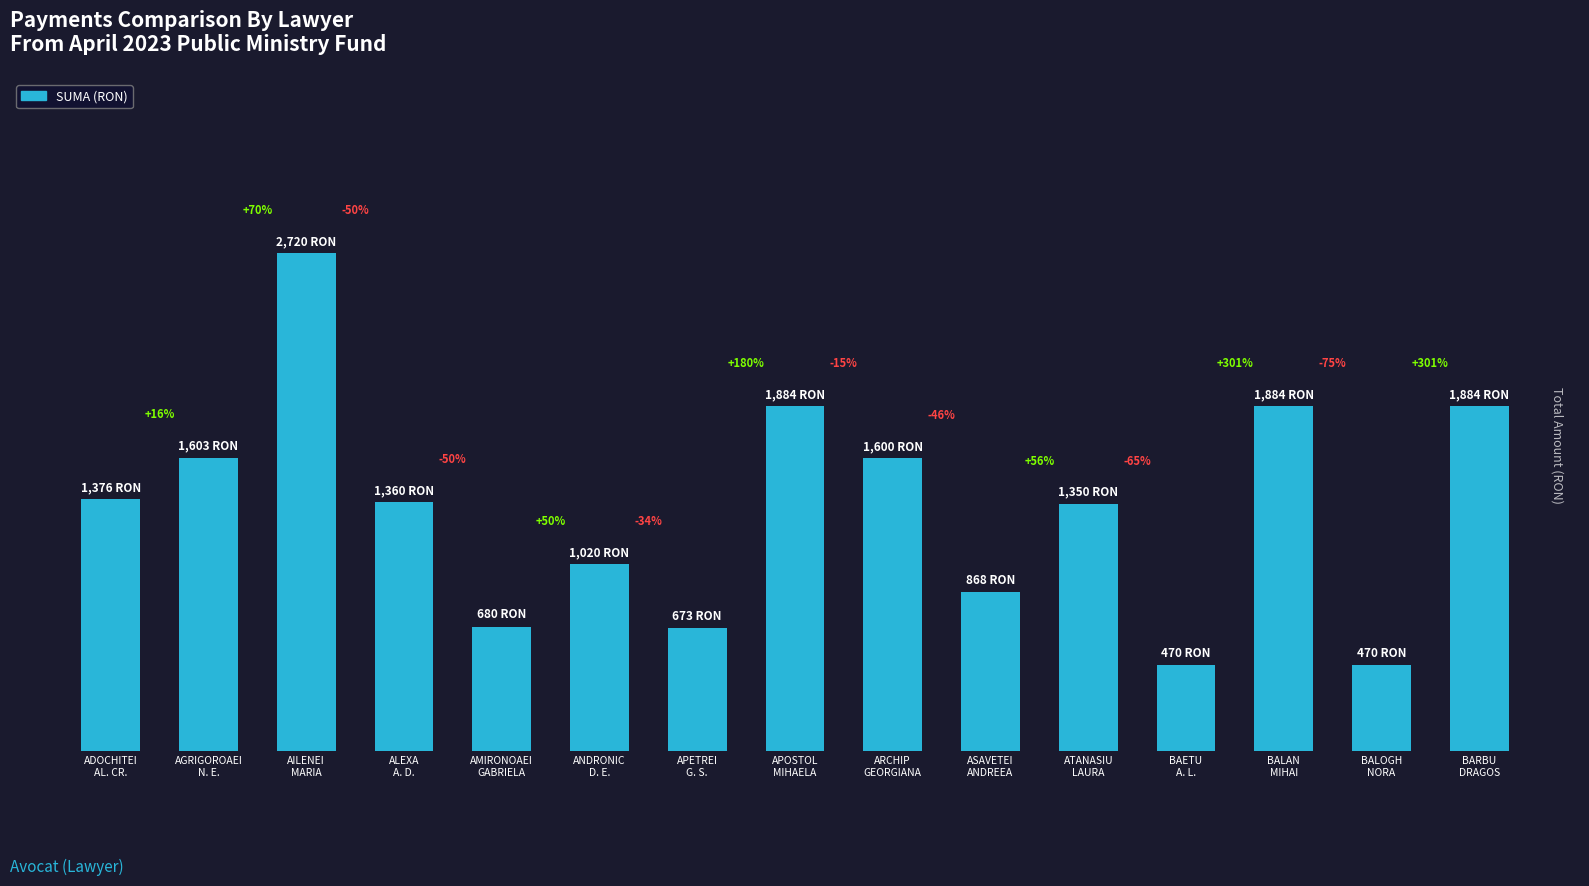

Reading right to left, transcribe all the data shown in this chart.

1884	470	1884	470	1350	868	1600	1884	673	1020	680	1360	2720	1603	1376